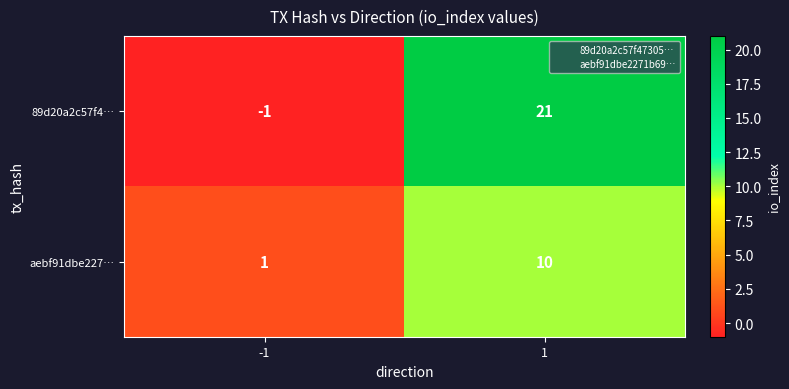

Rank the series by their average value, from lowest to highest.

aebf91dbe227…, 89d20a2c57f4…